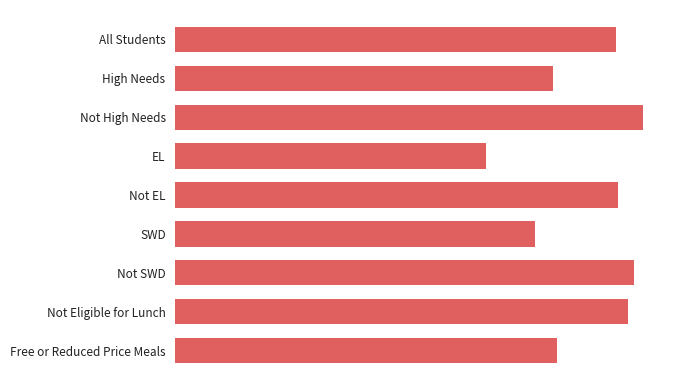

Are the bars horizontal?

Yes